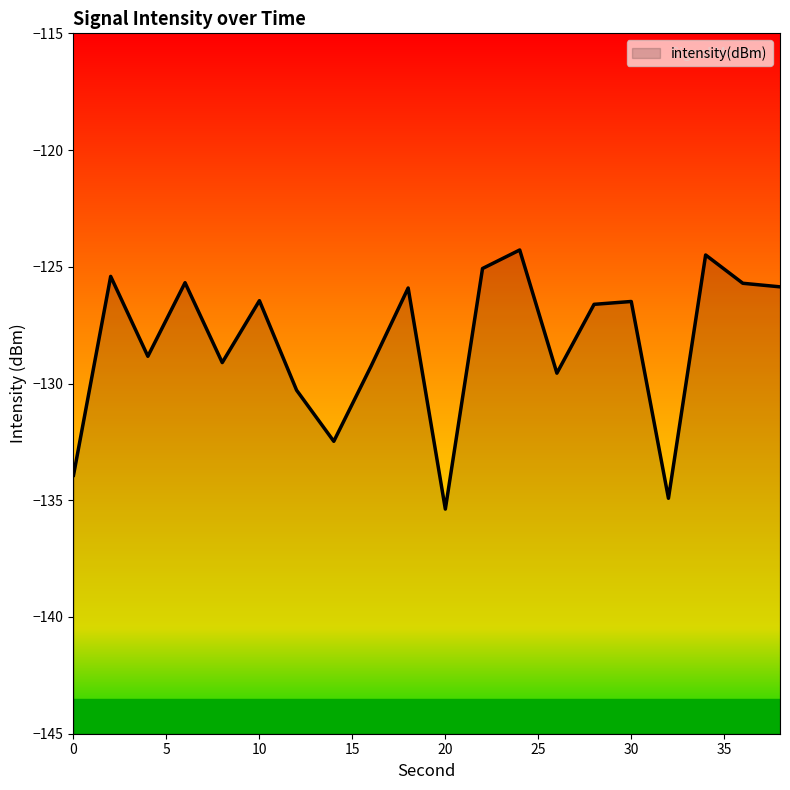

At which category does the chart reach its peak across all series?

24